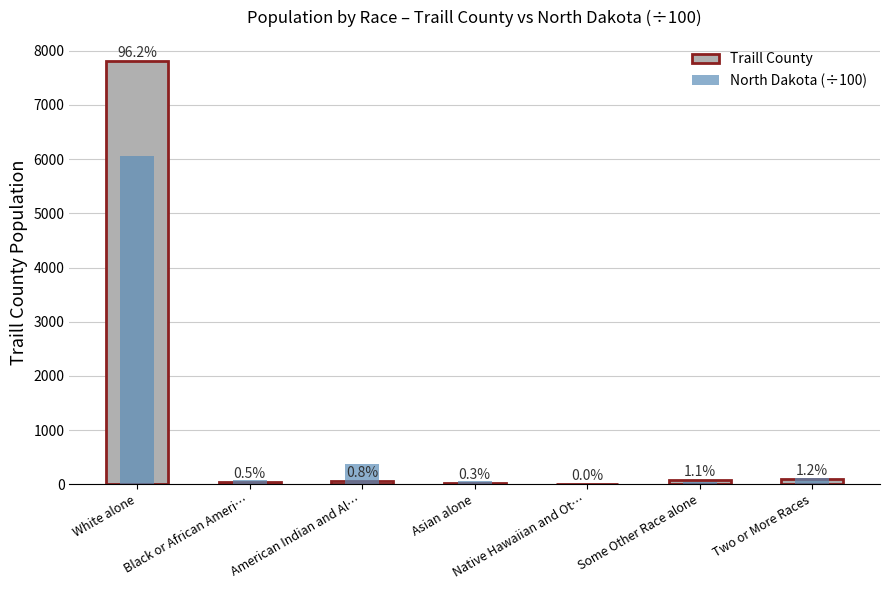

Is the value of North Dakota (÷100) at American Indian and Al… greater than the value of Traill County at Some Other Race alone?

Yes